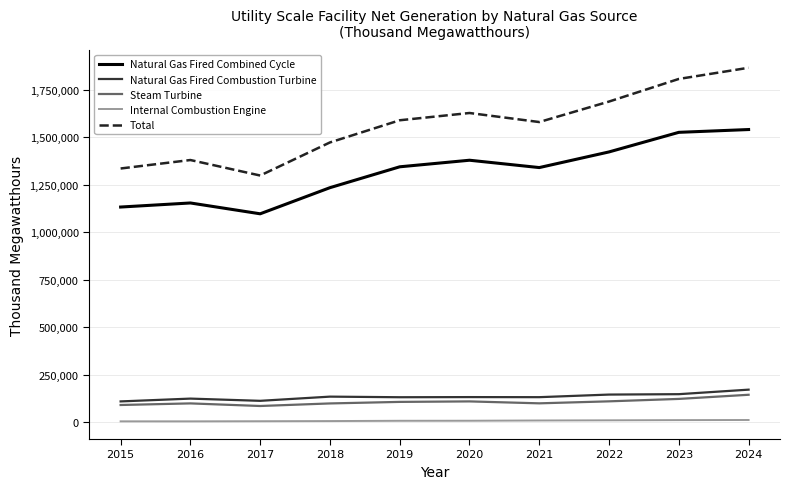

True or false: Natural Gas Fired Combustion Turbine and Total intersect in this chart.

False